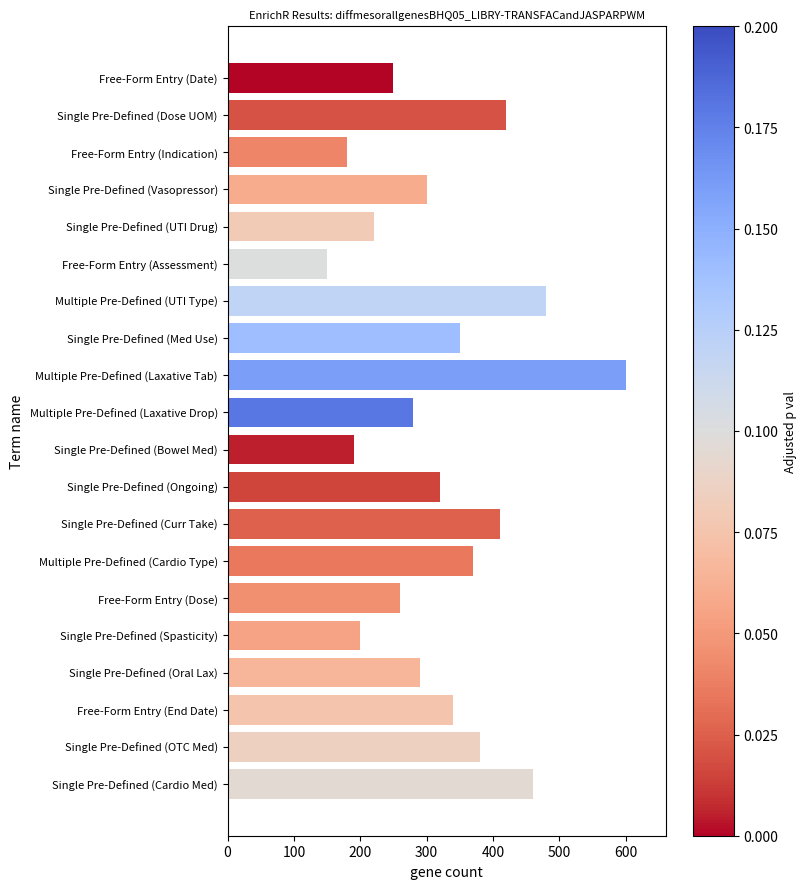

What is the label of the 12th bar from the top?

Single Pre-Defined (Ongoing)